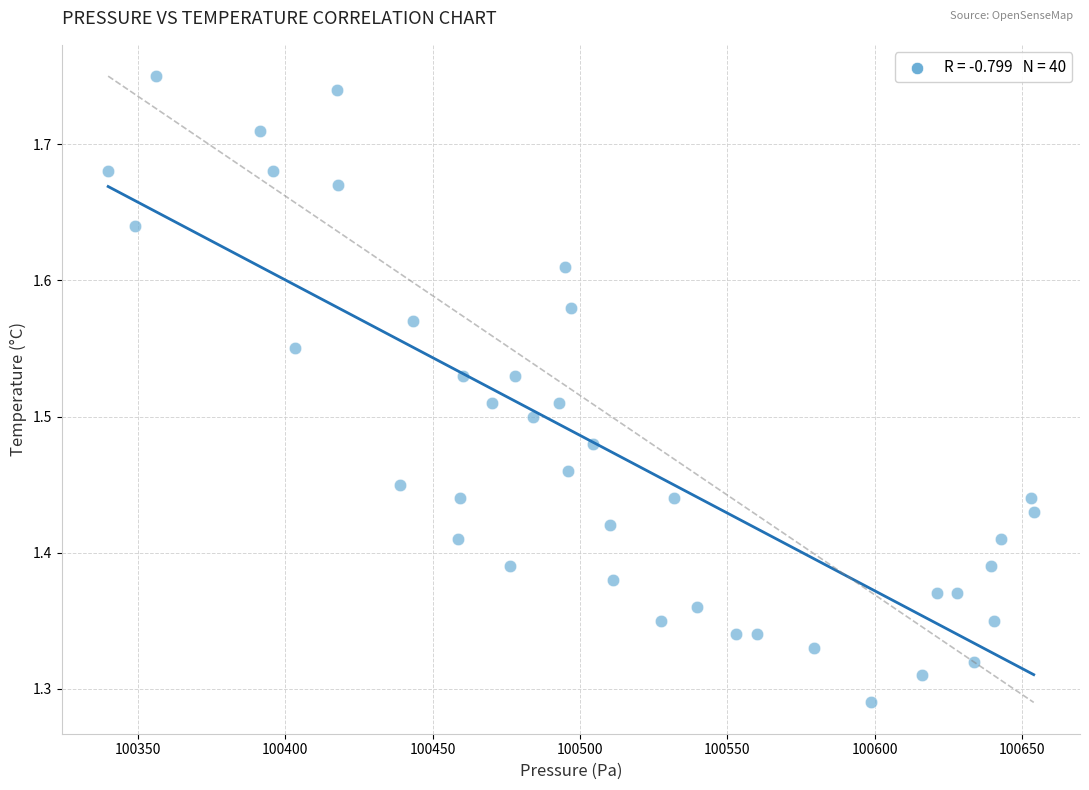

What is the range of X values (max minus min)?

314.1